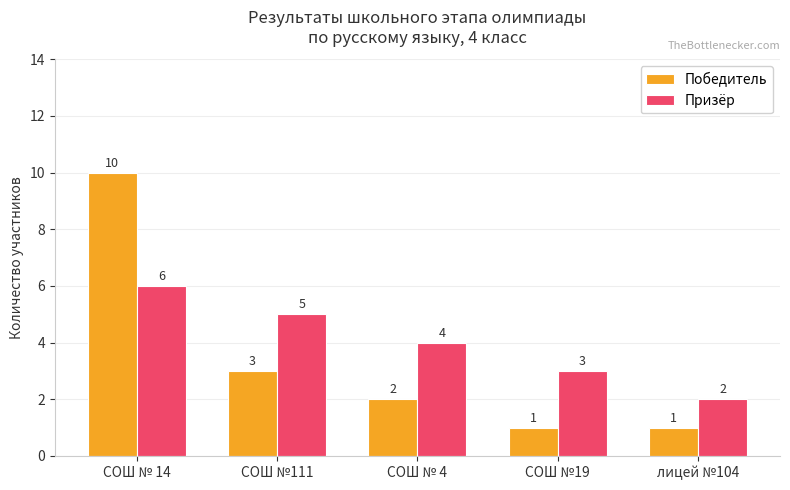

What is the spread (max minus min) of values at СОШ № 4?

2